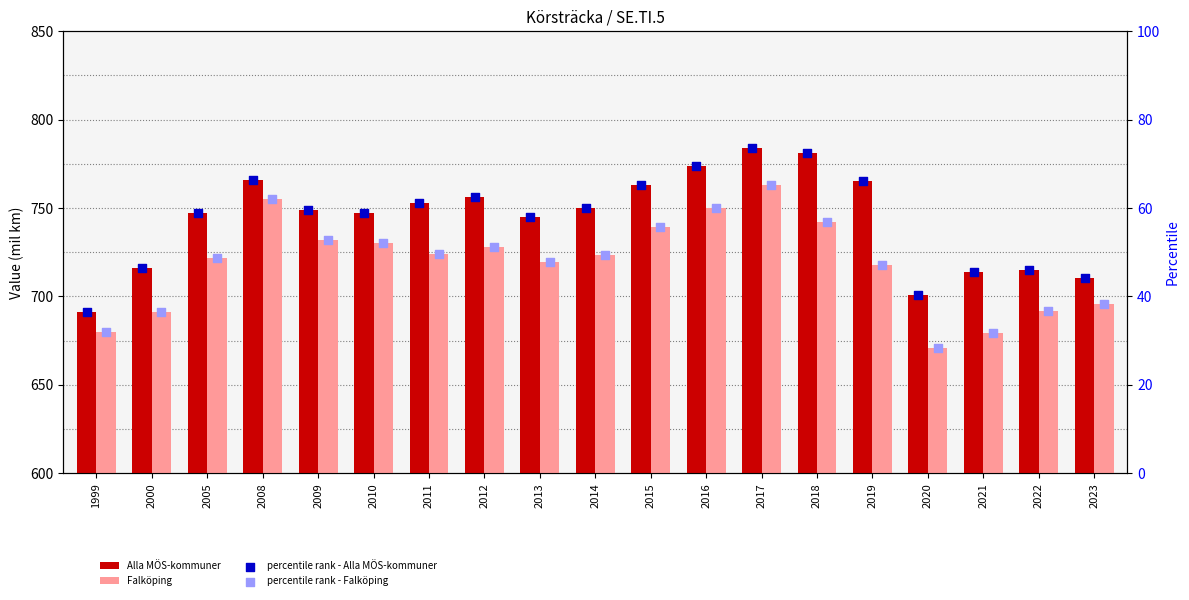

Which series reaches the minimum Y coordinate?

percentile rank - Falköping